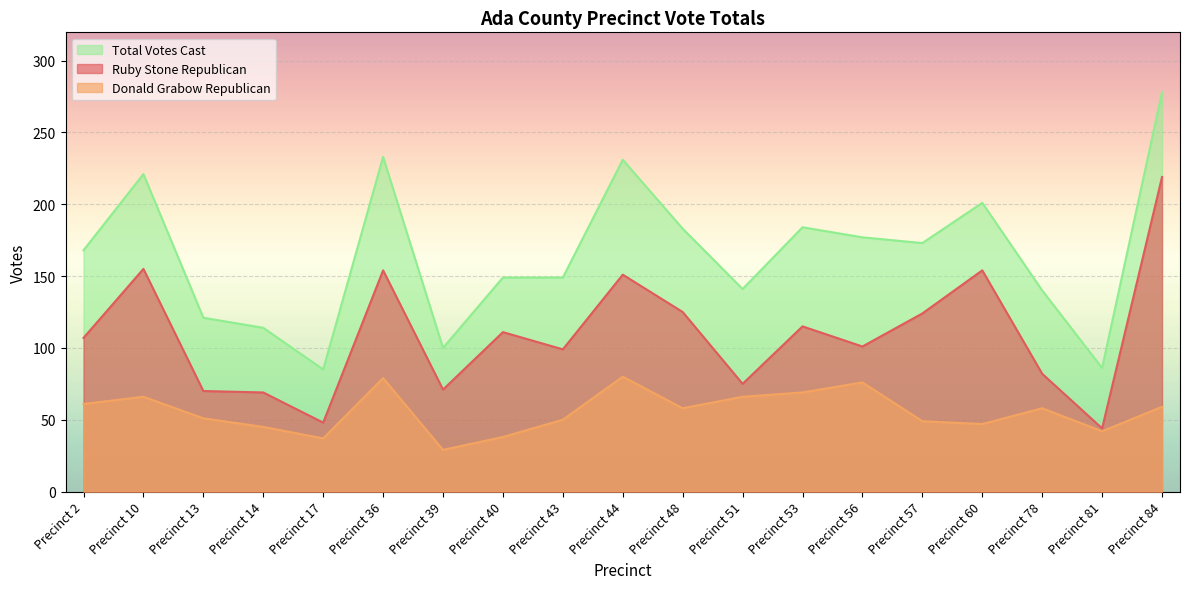

Which series has the largest total across all categories?

Total Votes Cast